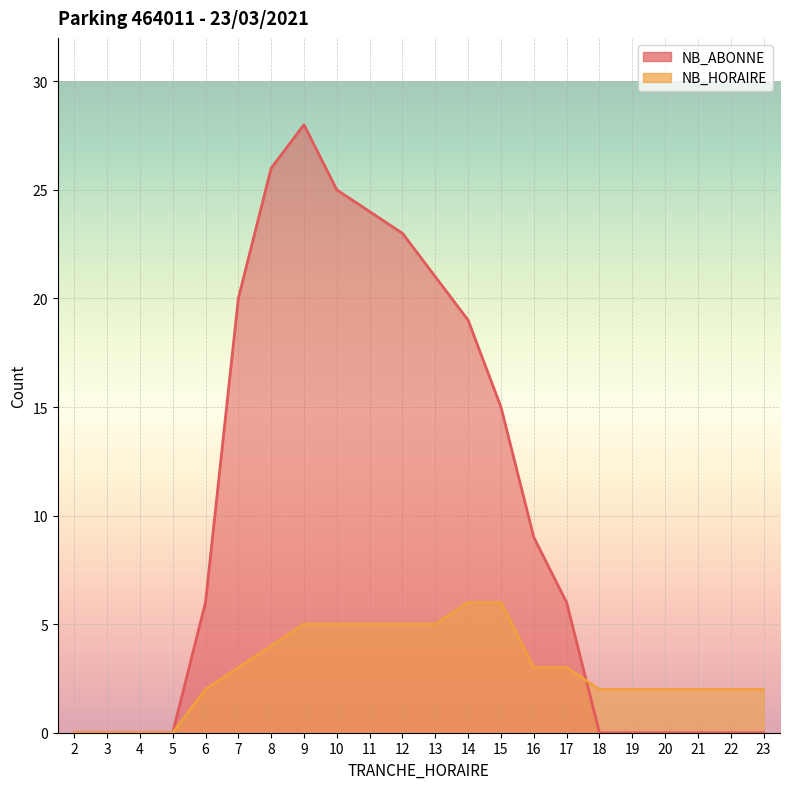

Which category has the highest value across all series?

9